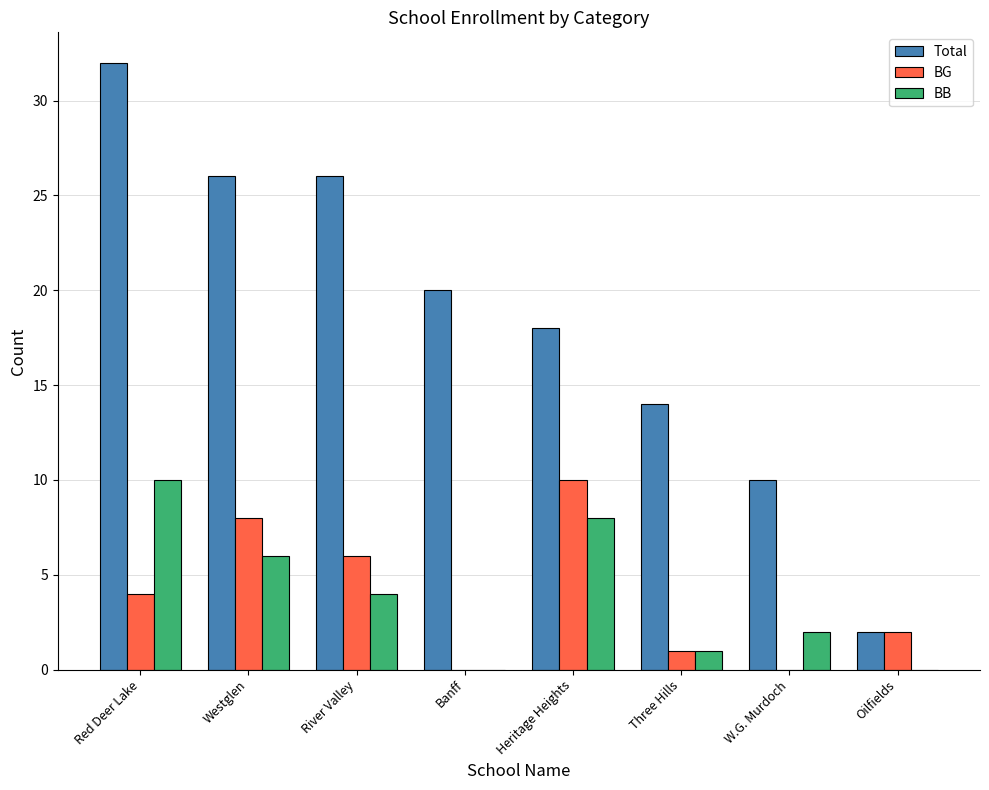

The BG series shows -4 at Banff. True or false?

False